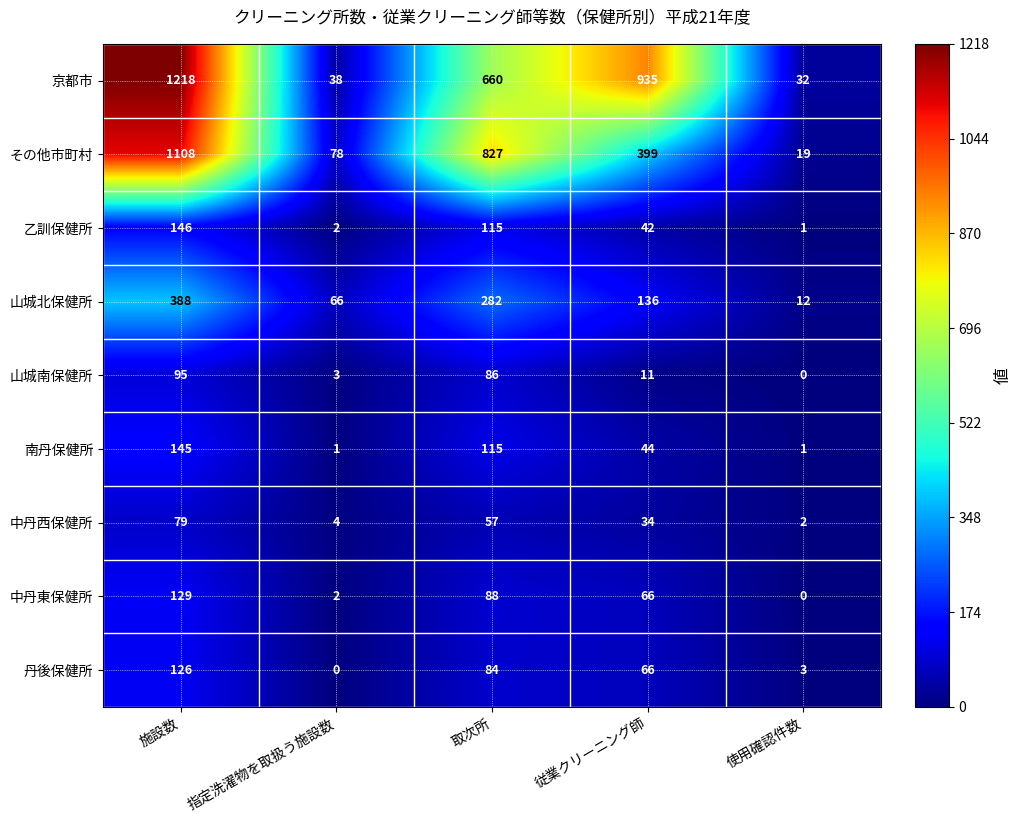

What is the sum of the 山城北保健所 values at 取次所 and 使用確認件数?

294